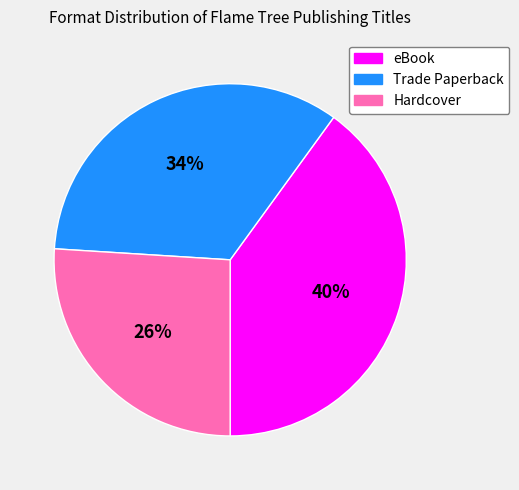

Approximately how many times larger is the value at Hardcover compared to Trade Paperback?

0.8